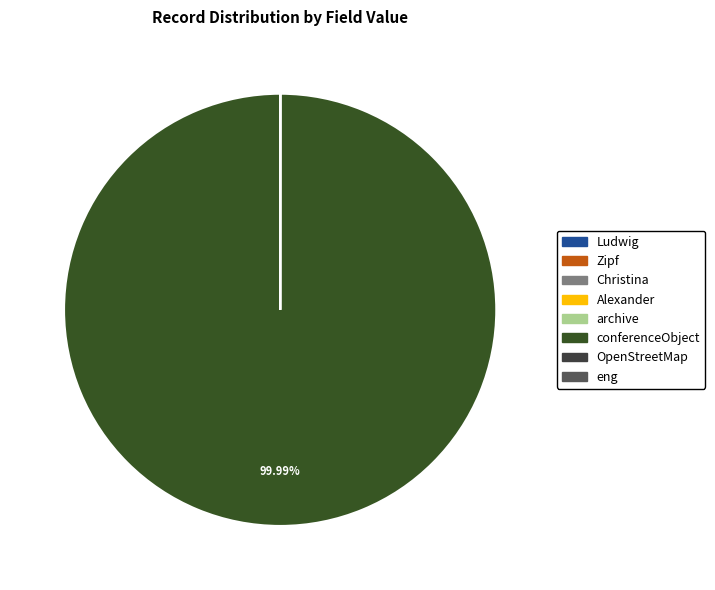

True or false: Ludwig accounts for 0% of the total.

True